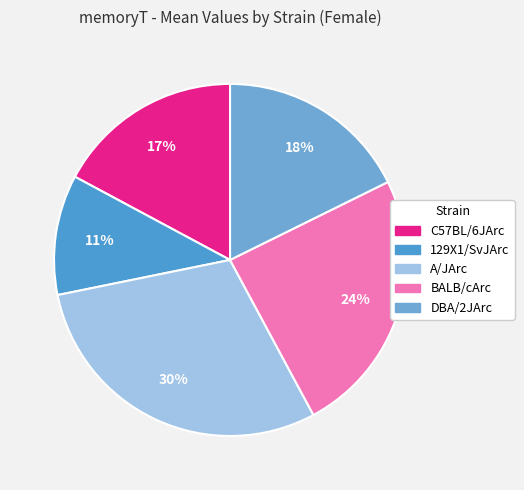

How many segments does this pie chart have?

5